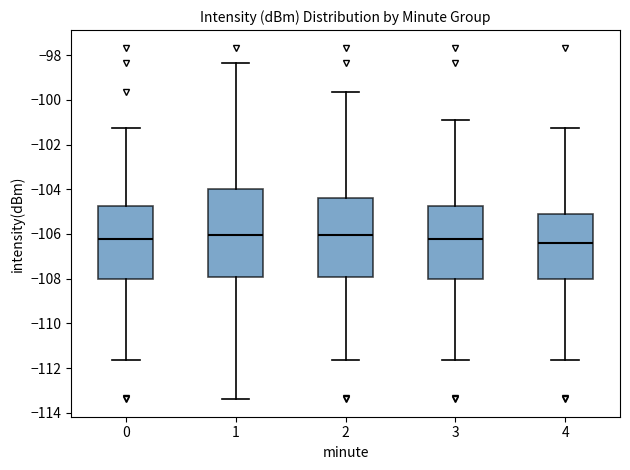

Reading left to right, transcribe this box plot: for each box, give where its median line is, the range the box spans, and where its two whiskers end, as read against the y-axis. The values are not printed on the chart, so give them approximately, as read against the axis.

0: median -106.2, box -108.0 to -104.8, whiskers -111.6 to -101.2
1: median -106.0, box -108.0 to -104.0, whiskers -113.4 to -98.4
2: median -106.0, box -108.0 to -104.4, whiskers -111.6 to -99.6
3: median -106.2, box -108.0 to -104.8, whiskers -111.6 to -100.8
4: median -106.4, box -108.0 to -105.2, whiskers -111.6 to -101.2